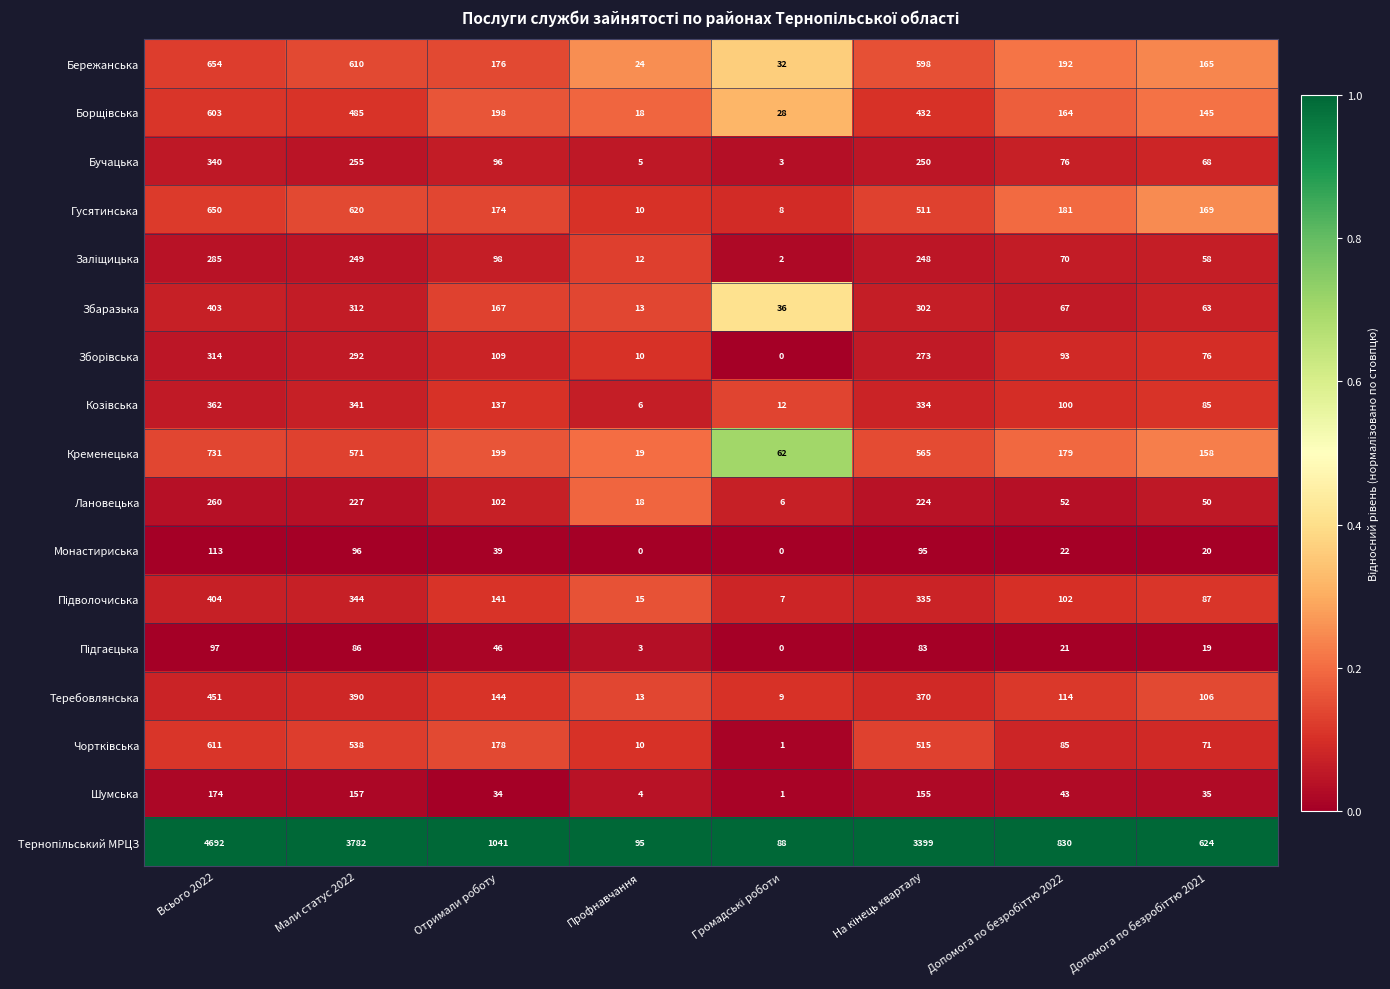

True or false: Монастириська has a value of 0 at Профнавчання.

True